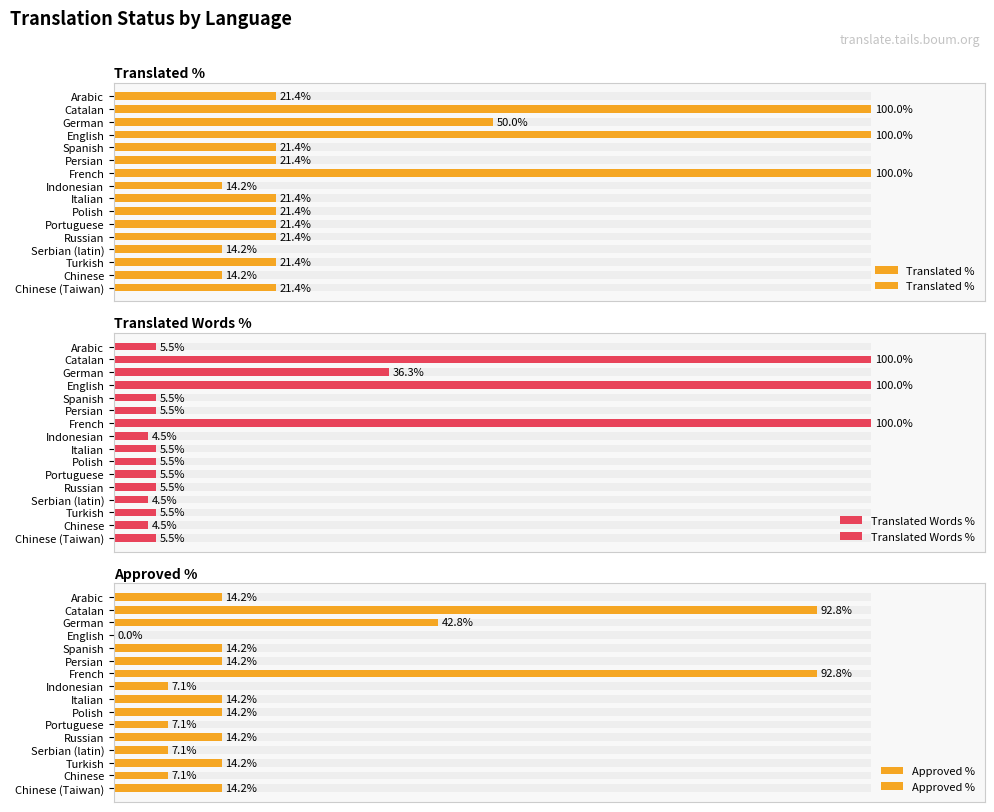

What is the sum of all Approved % values?

370.4